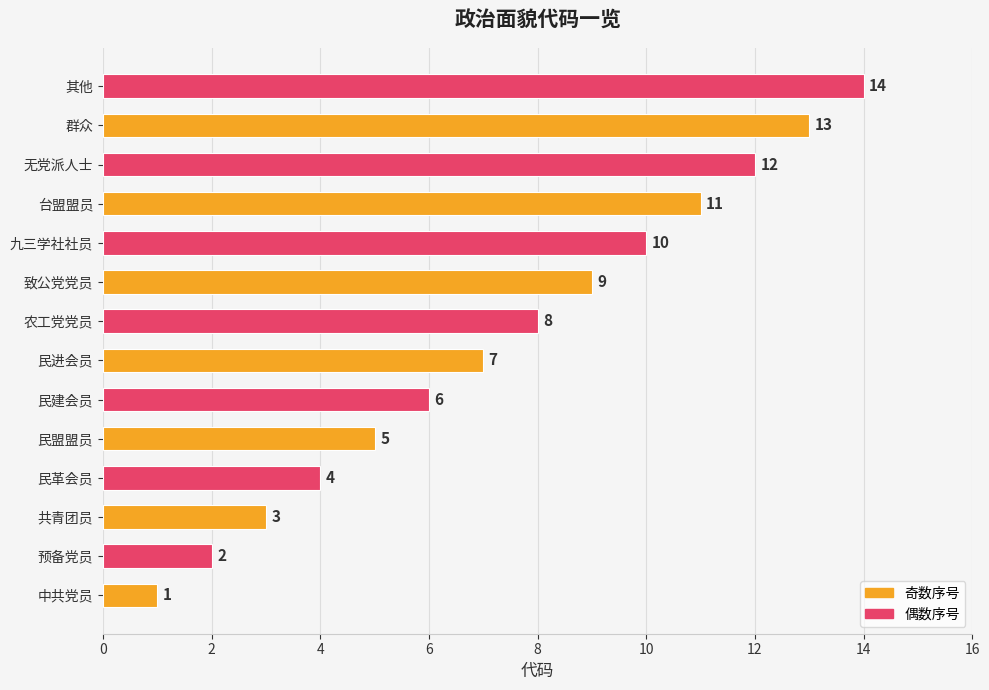

Approximately how many times larger is the value at 无党派人士 compared to 其他?

0.9